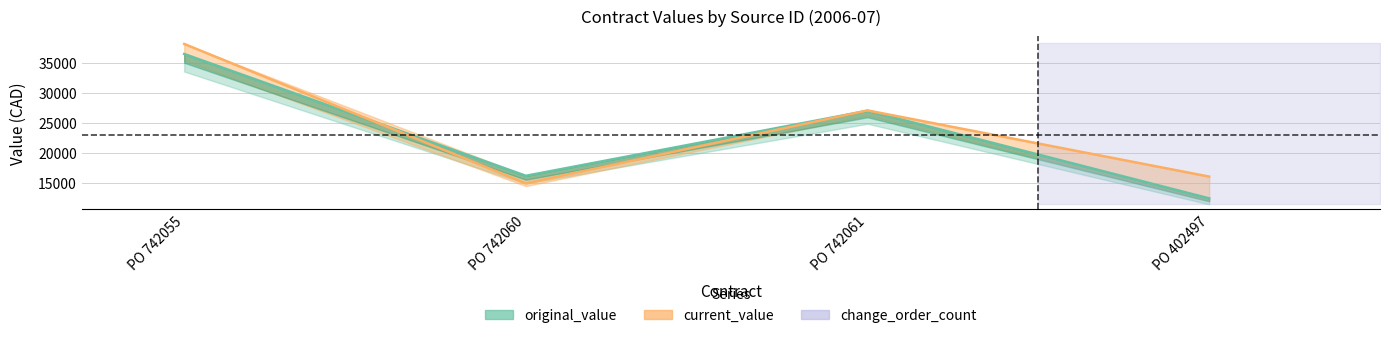

Reading left to right, list all the values displayed in this chart.

original_value: 36416.0	16178.0	26980.0	12427.0
current_value: 38086.0	14916.9	27040.0	16043.0